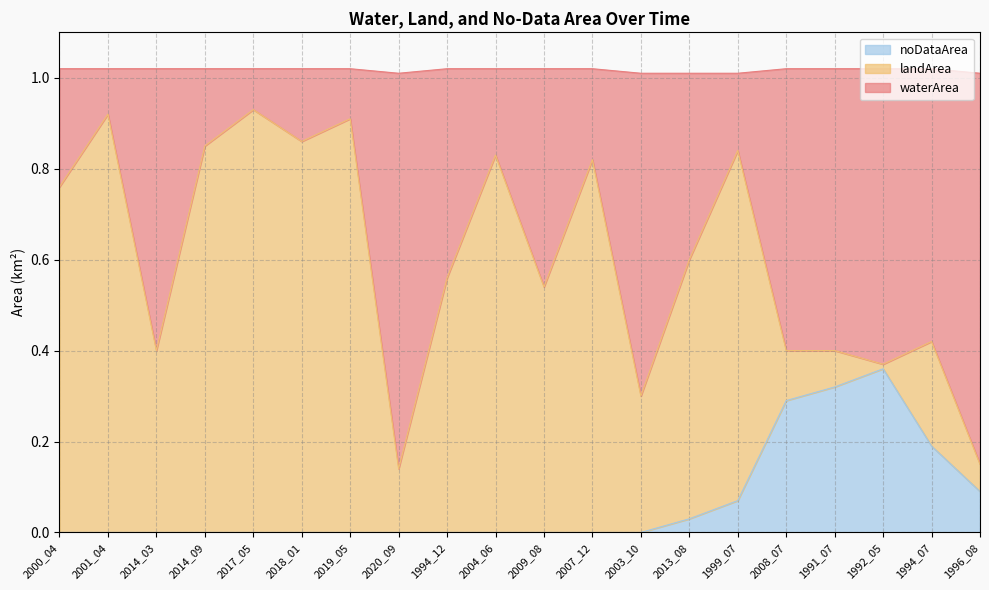

How many interior local peaks does the waterArea series have?

8